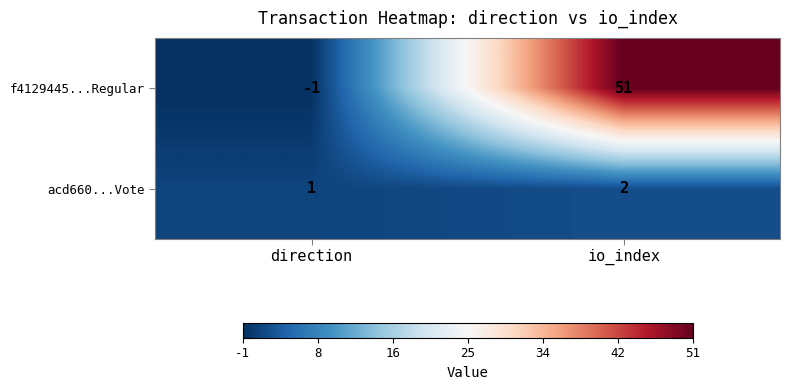

At how many categories does at least one series exceed 24?

1